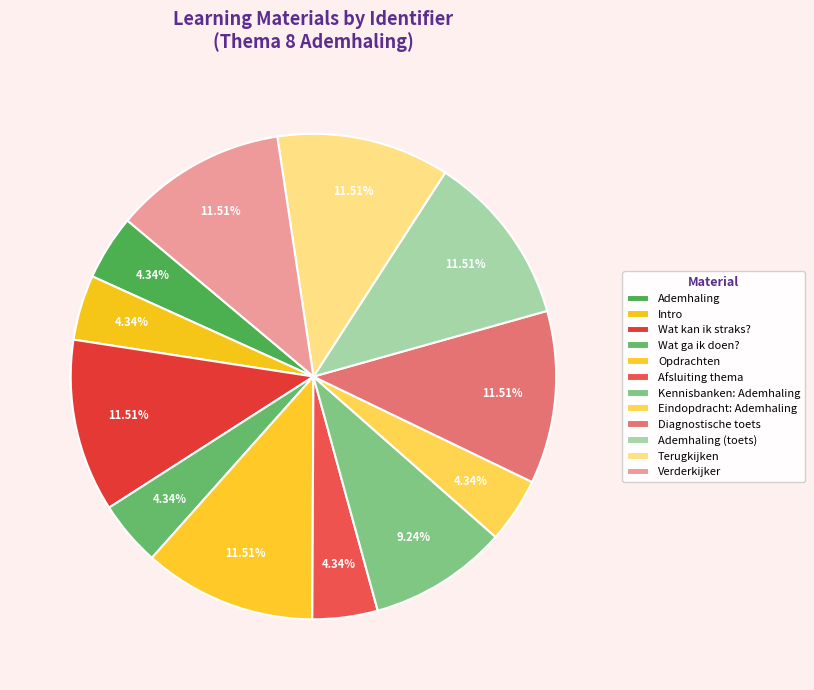

How many slices are in this pie chart?

12